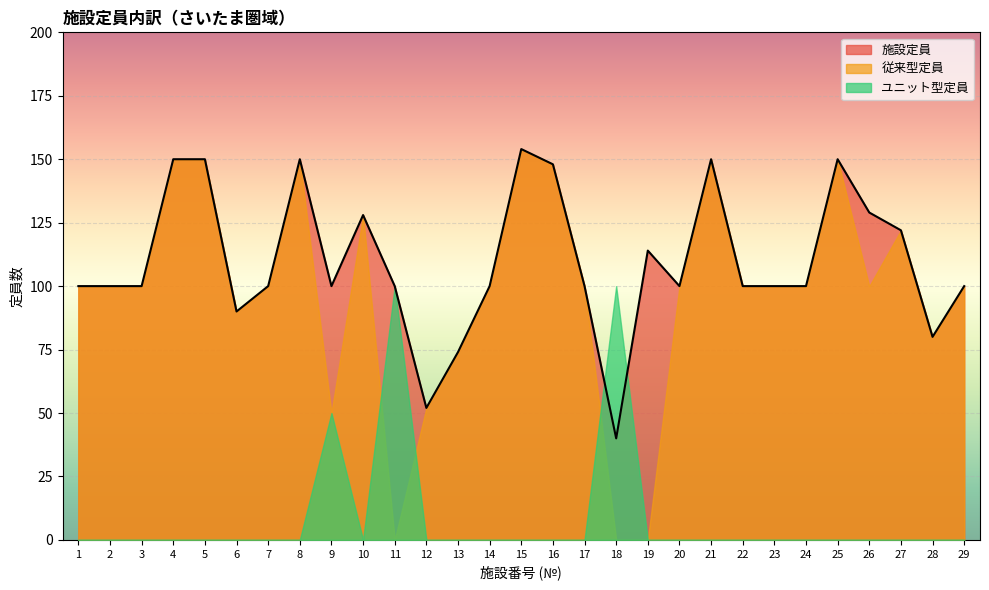

At which category does the chart reach its peak across all series?

15